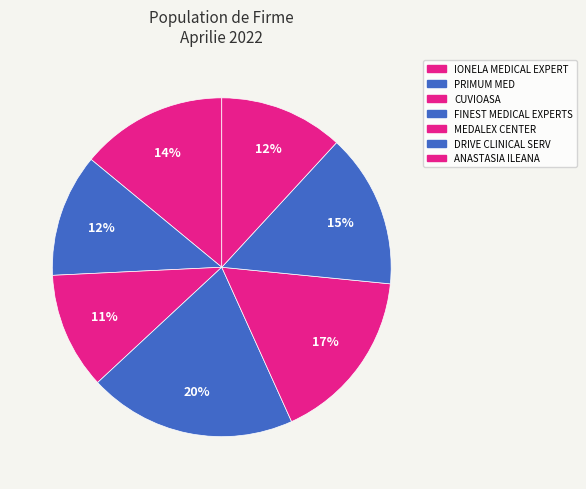

The IONELA MEDICAL EXPERT slice represents 28% of the pie. True or false?

False